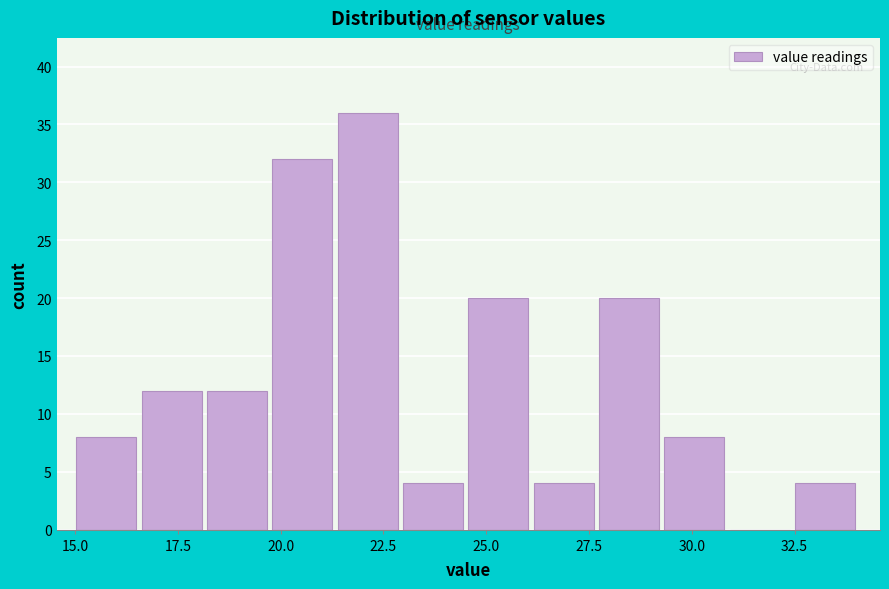

Read against the x-axis, roughly where is the centre of the tallest bar?

22.0